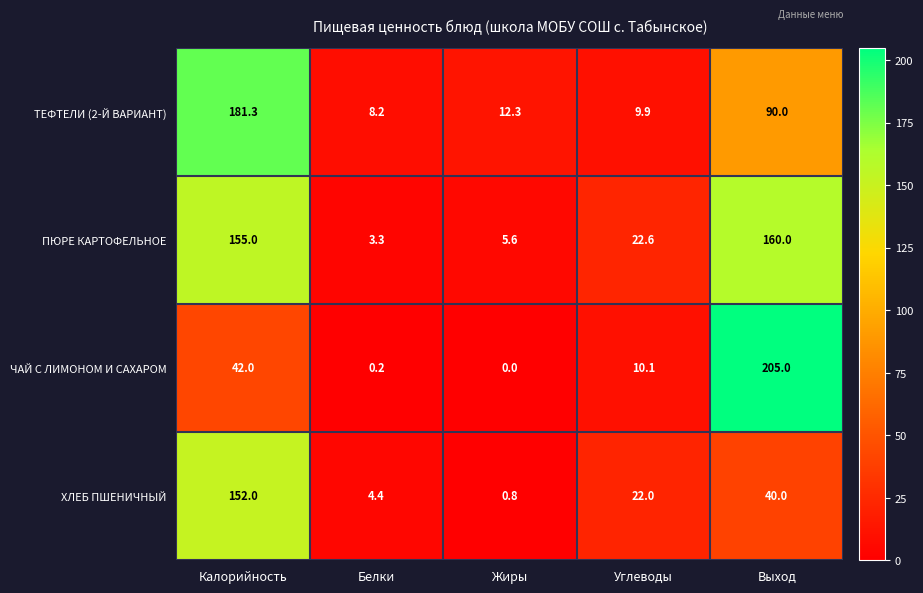

Count the number of categories in the chart.

5